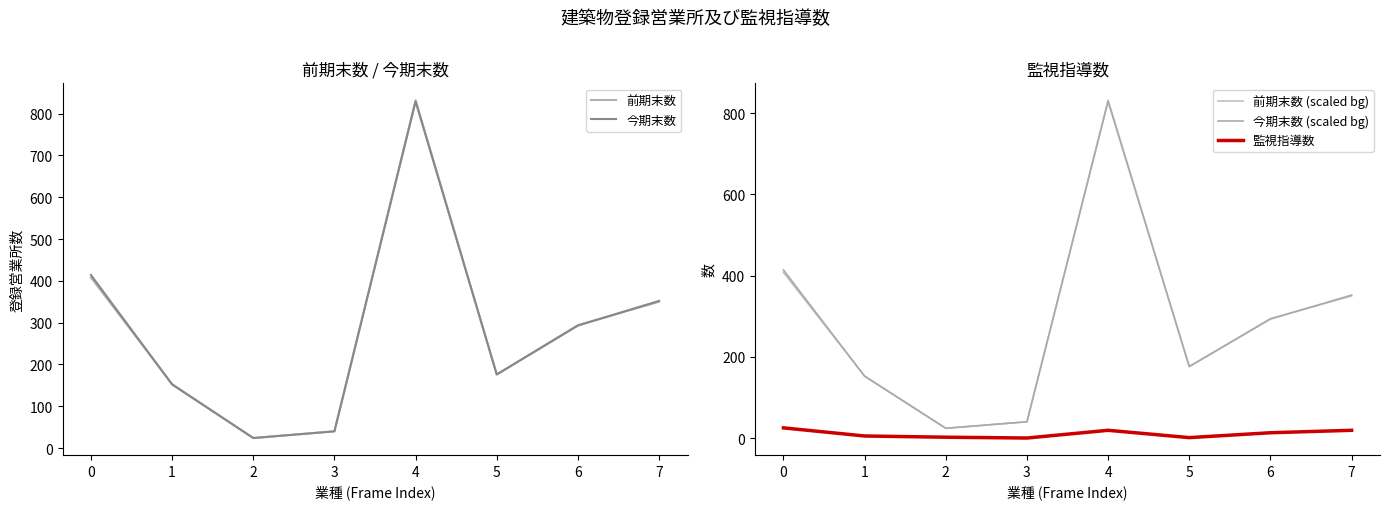

How many values in the 今期末数 series are below 293?

4